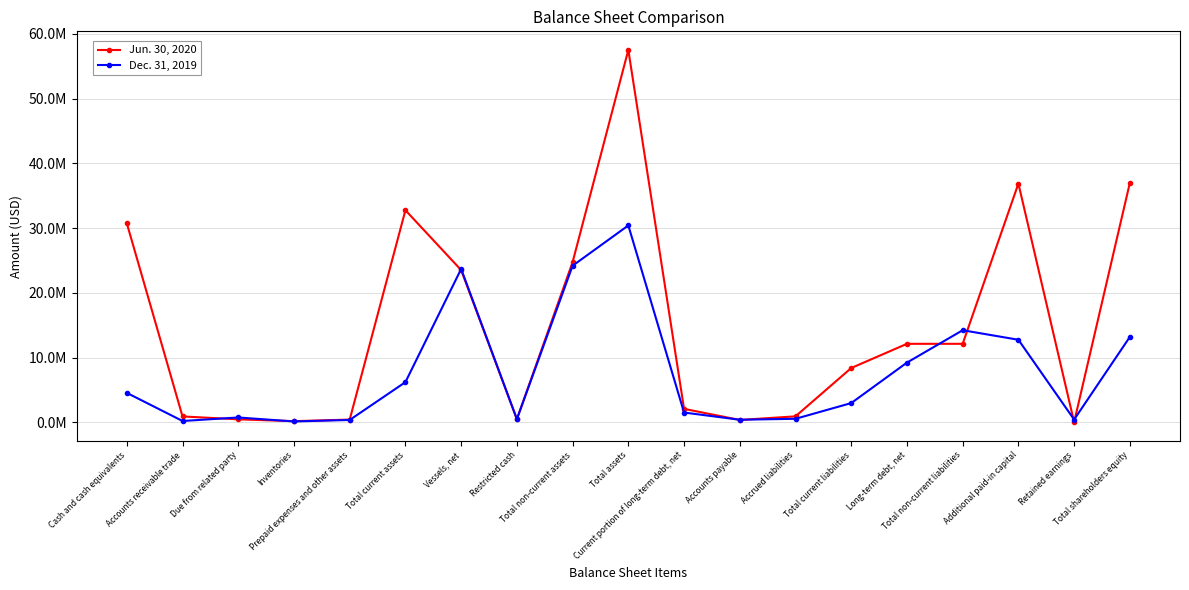

Between Total non-current assets and Additional paid-in capital, which series saw the biggest shift?

Jun. 30, 2020